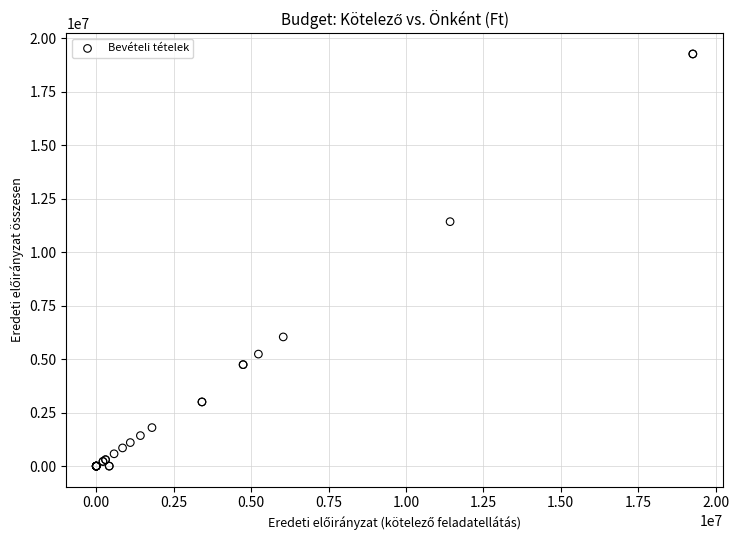

What Y value in the scatter plot is closest to 9631837?

11425435